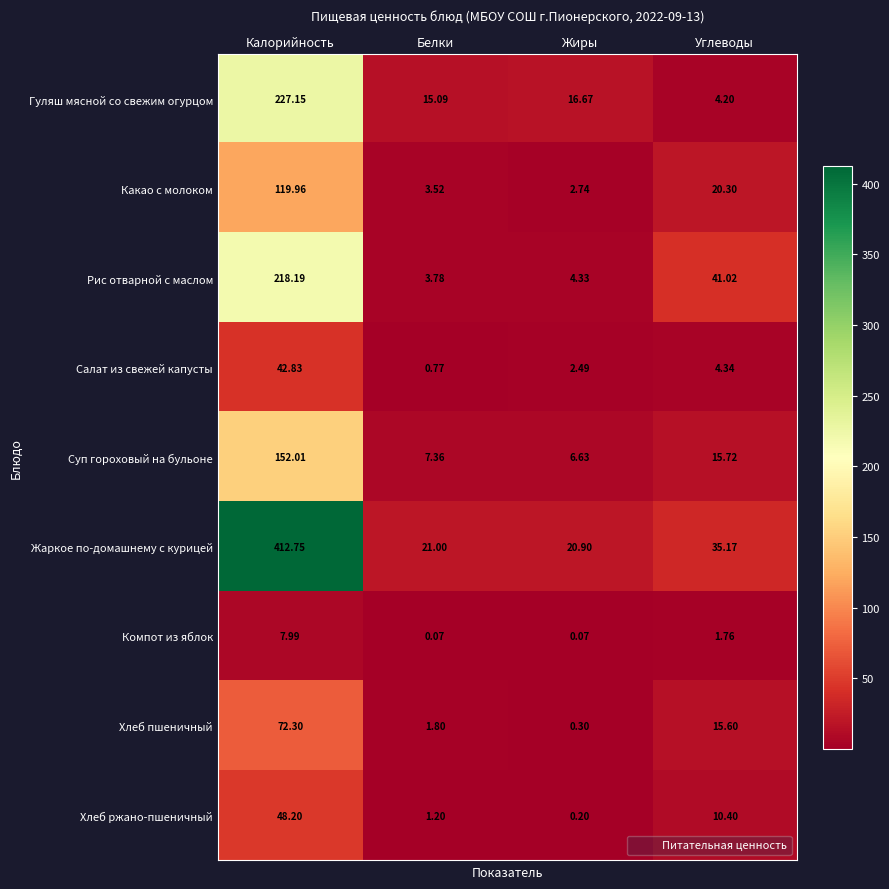

At which label does Хлеб ржано-пшеничный reach its minimum?

Жиры